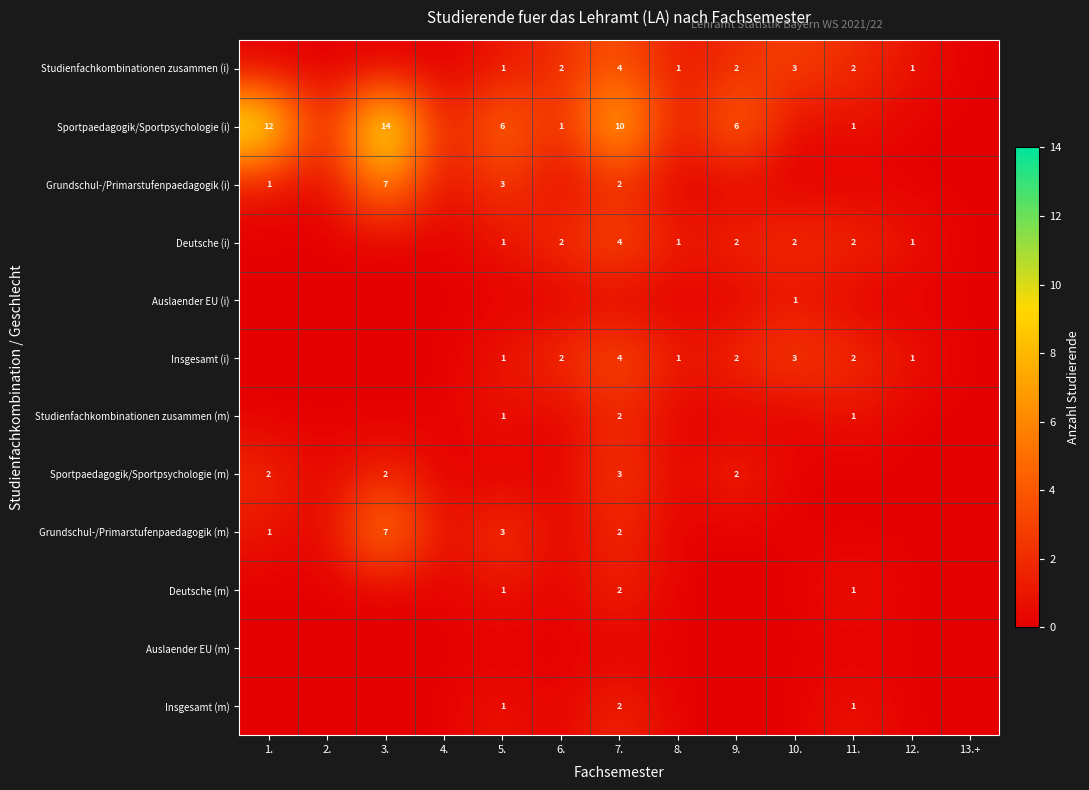

The value of Sportpaedagogik/Sportpsychologie (i) at 5. is 10. True or false?

False